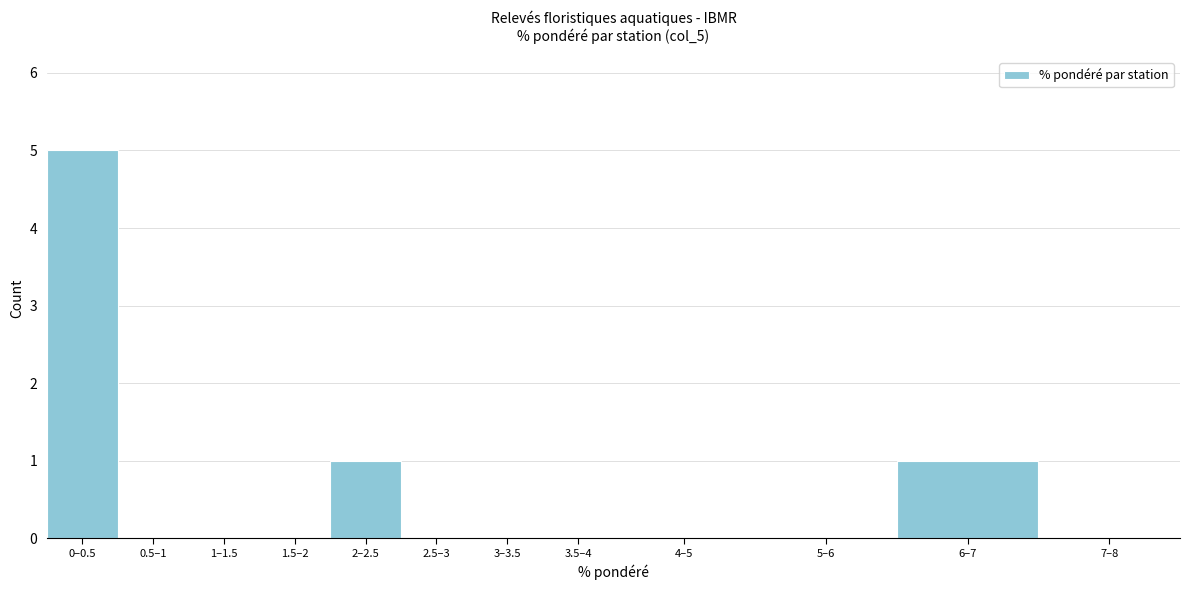

Reading left to right, list all the values displayed in this chart.

0–0.5=5	0.5–1=0	1–1.5=0	1.5–2=0	2–2.5=1	2.5–3=0	3–3.5=0	3.5–4=0	4–5=0	5–6=0	6–7=1	7–8=0